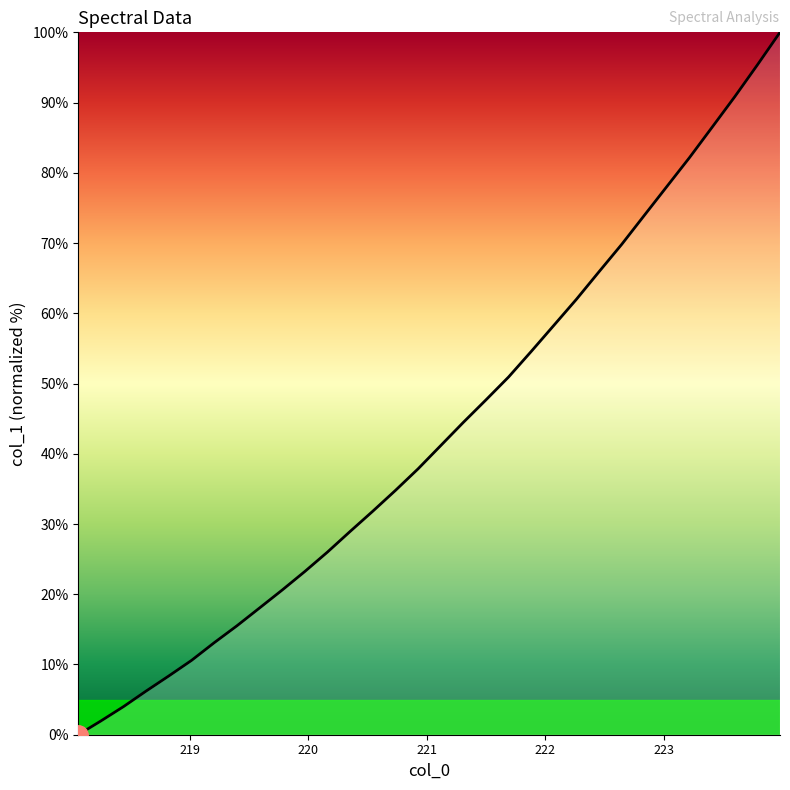

What is the greatest value displayed?

100.0